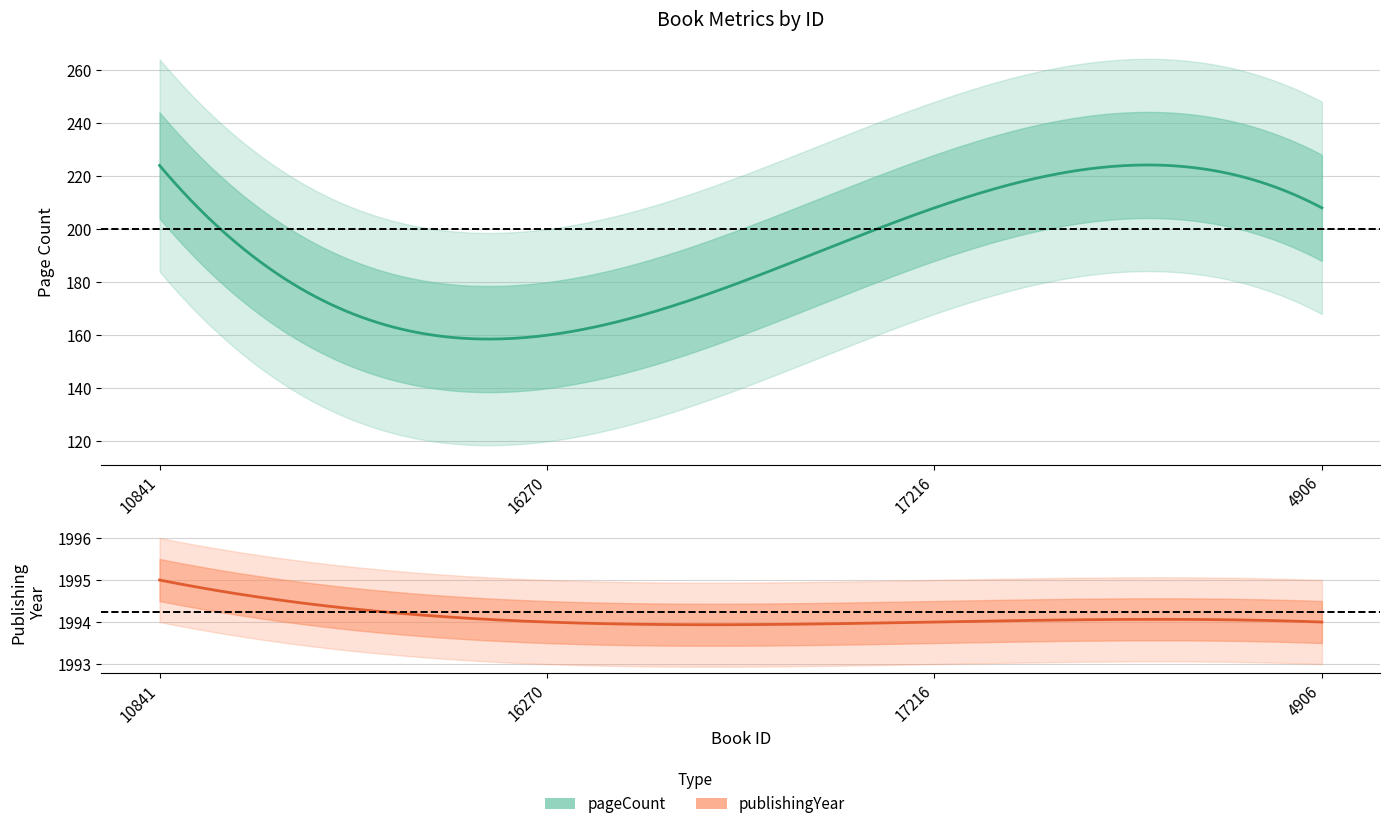

At which category is the sum across all series the highest?

10841